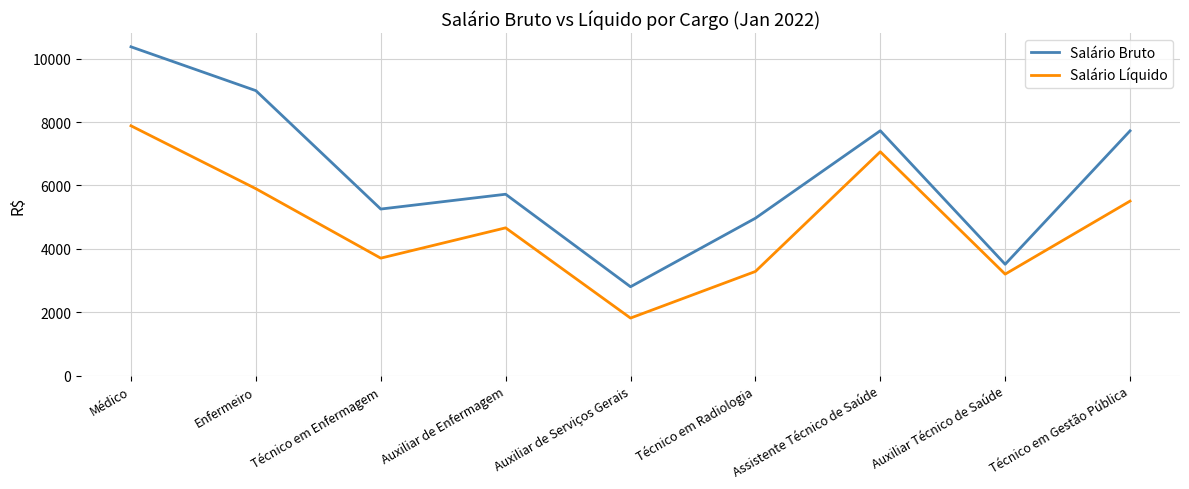

Is the value of Salário Bruto at Técnico em Radiologia greater than the value of Salário Líquido at Médico?

No